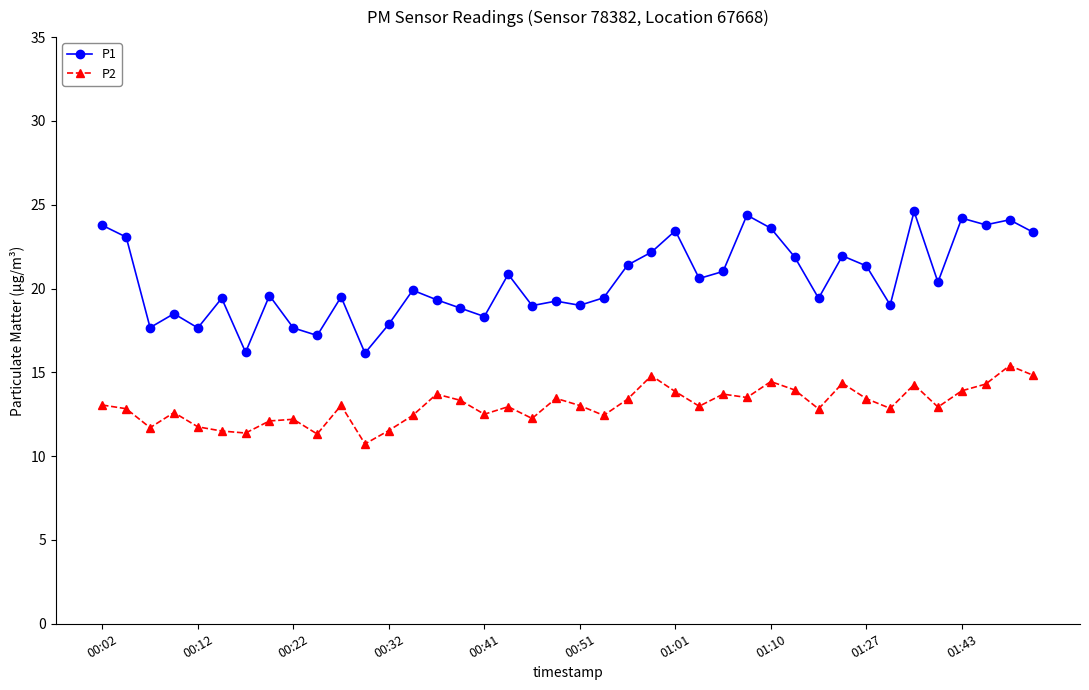

Which series has the largest total across all categories?

P1